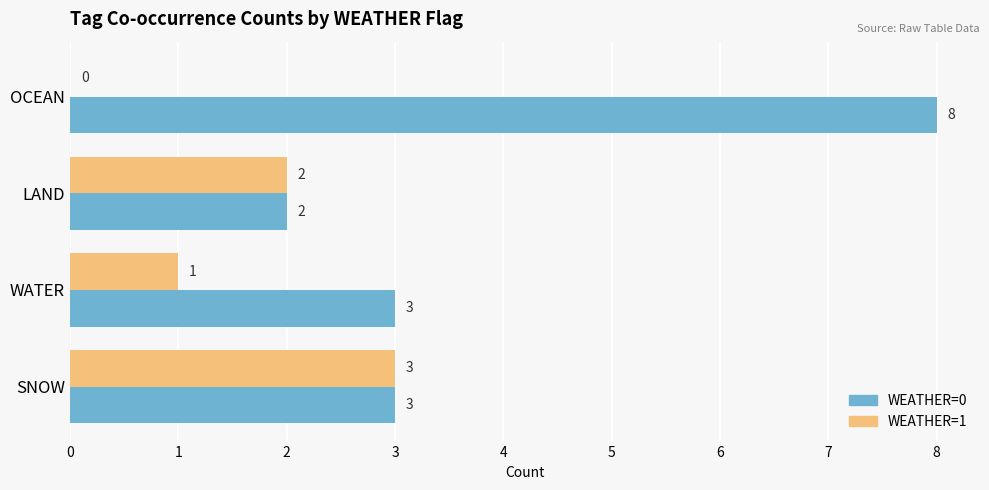

How many categories are shown in the chart?

4